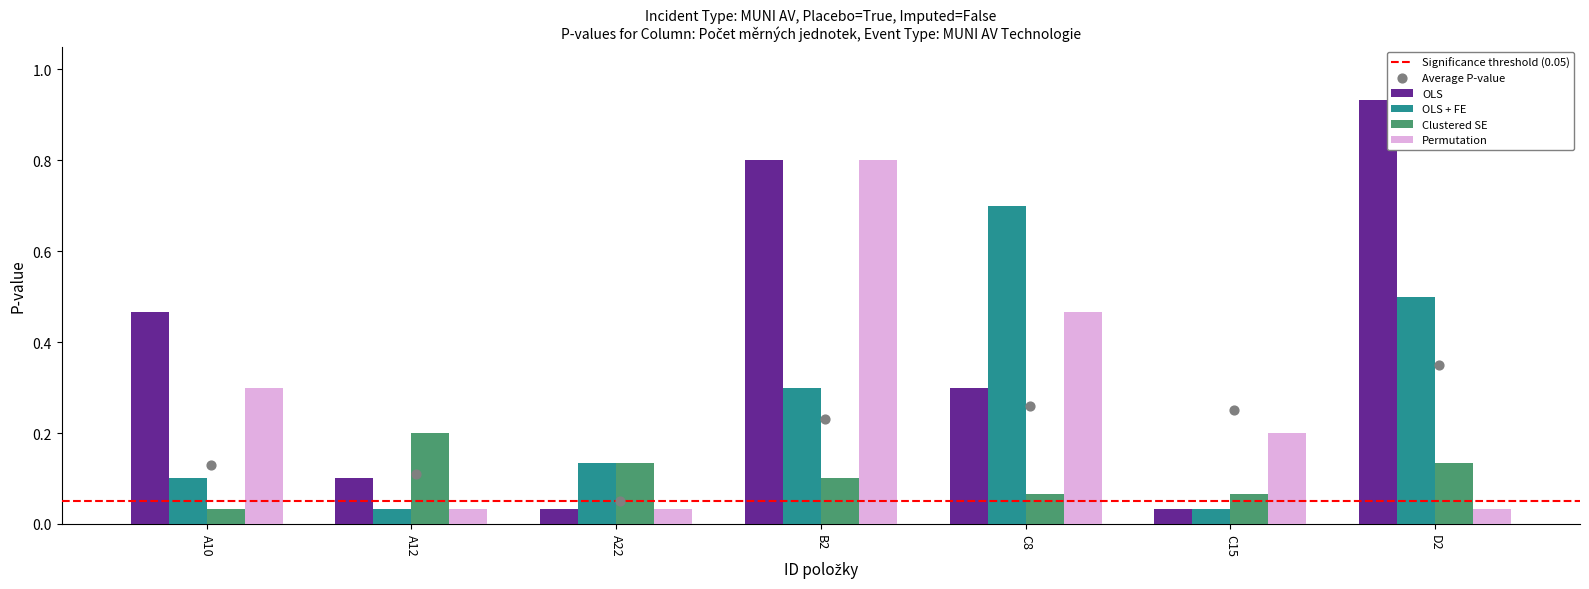

Which series has the largest Y range (max minus min)?

OLS